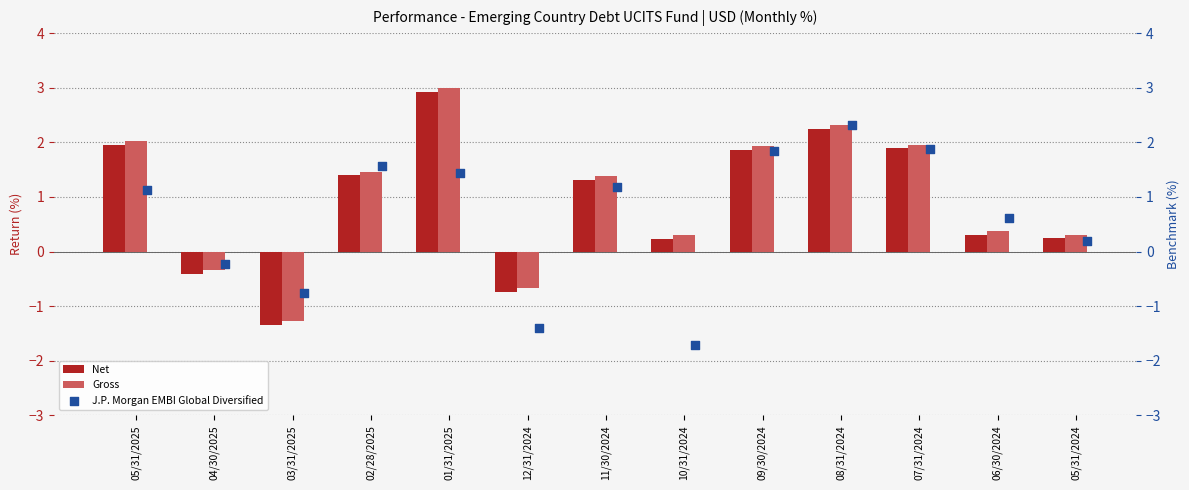

At how many categories does at least one series exceed 0?

10